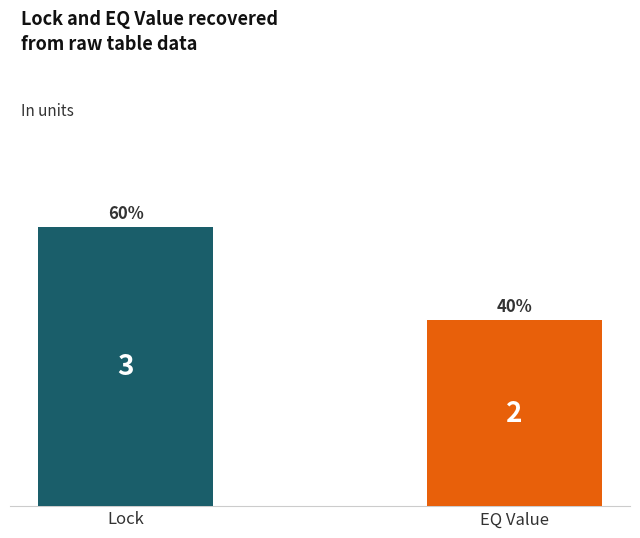

True or false: the data shows 2 at Lock.

False